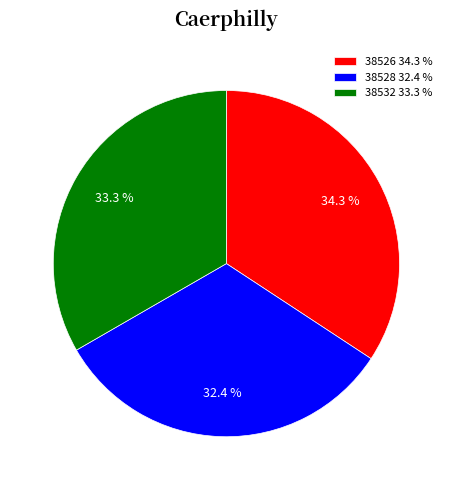

Combined, what portion of the pie is 38532 and 38528?

65.7%